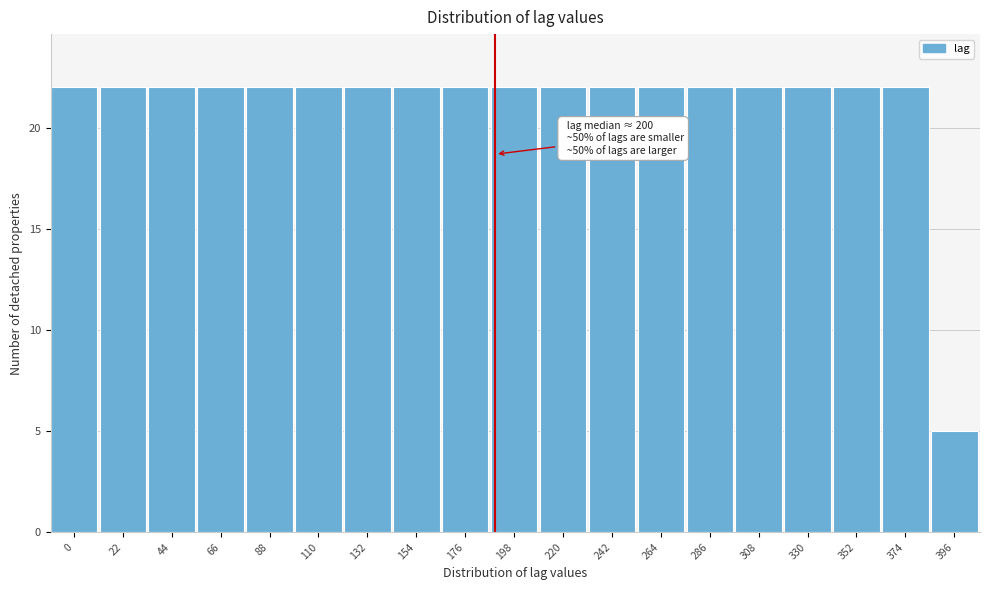

Reading left to right, list all the values displayed in this chart.

22	22	22	22	22	22	22	22	22	22	22	22	22	22	22	22	22	22	5